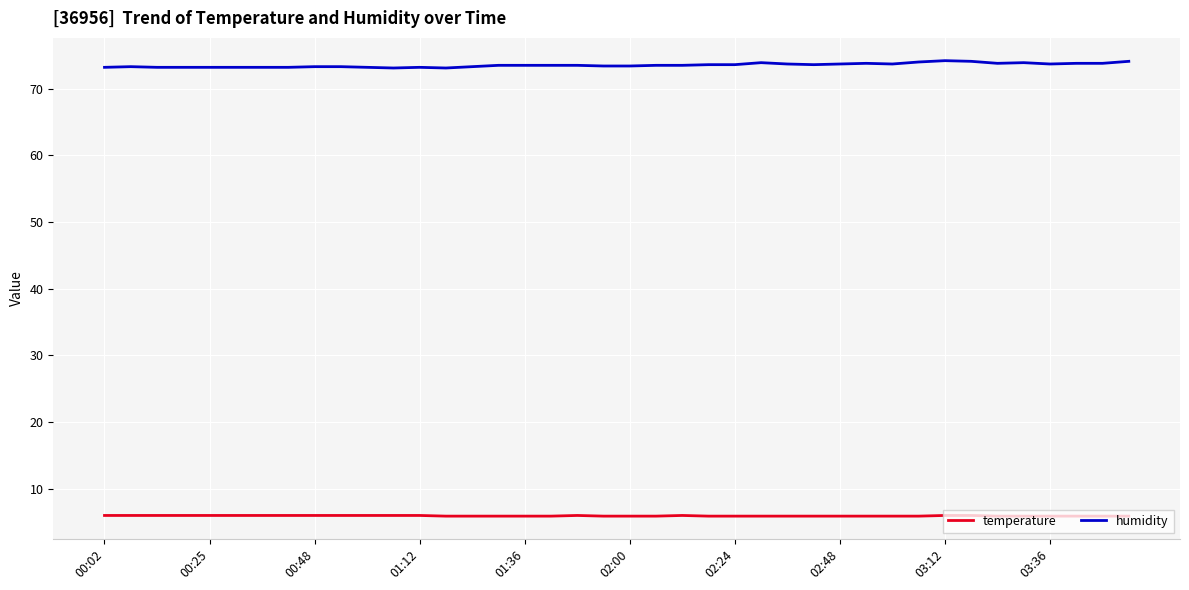

Does the chart display data point markers on the line(s)?

No